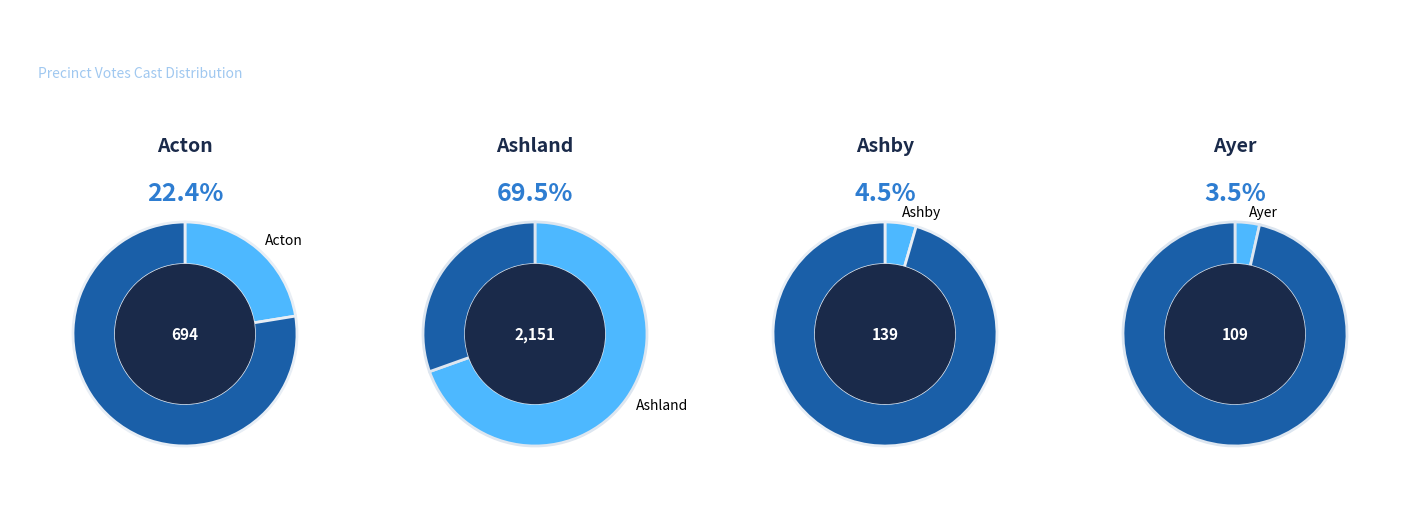

Between Ashland-1 and Ayer-1, which is larger?

Ashland-1